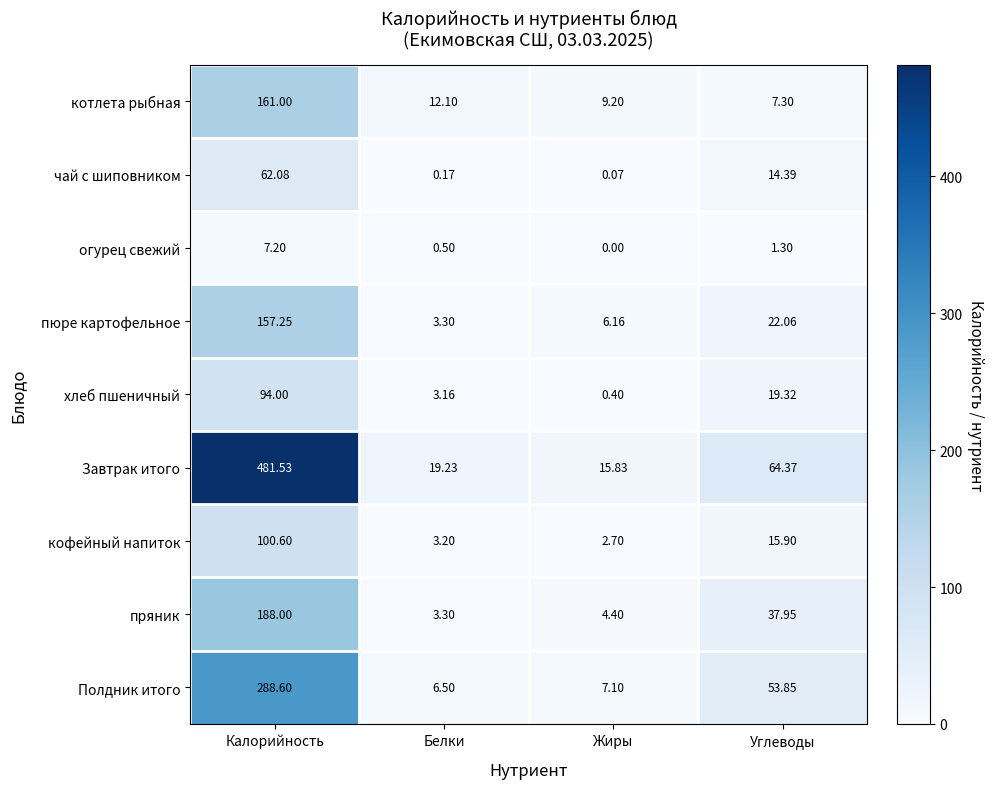

Rank the series by their maximum value, from lowest to highest.

огурец свежий, чай с шиповником, хлеб пшеничный, кофейный напиток, пюре картофельное, котлета рыбная, пряник, Полдник итого, Завтрак итого